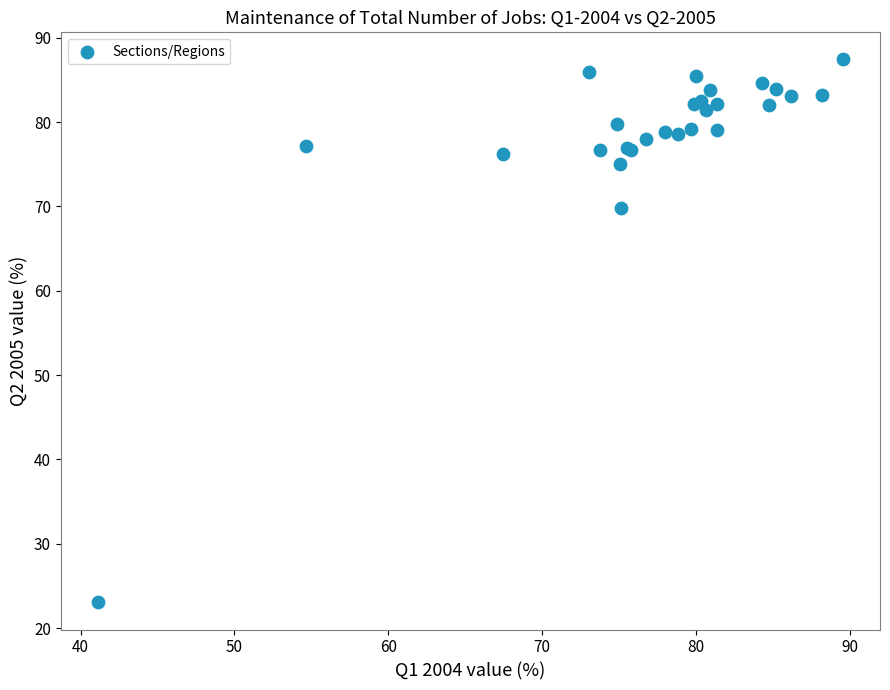

What Y value in the scatter plot is closest to 55?

69.8